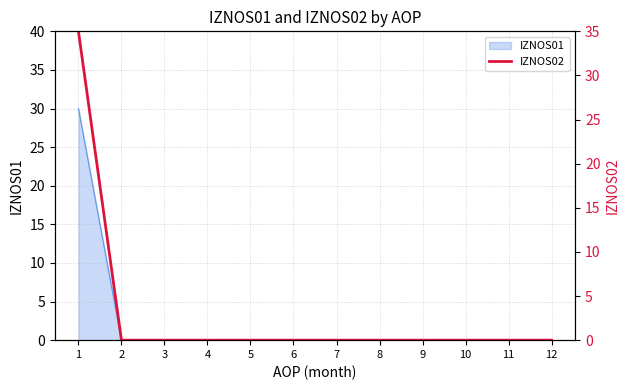

Reading left to right, extract all data points from this chart.

35	0	0	0	0	0	0	0	0	0	0	0